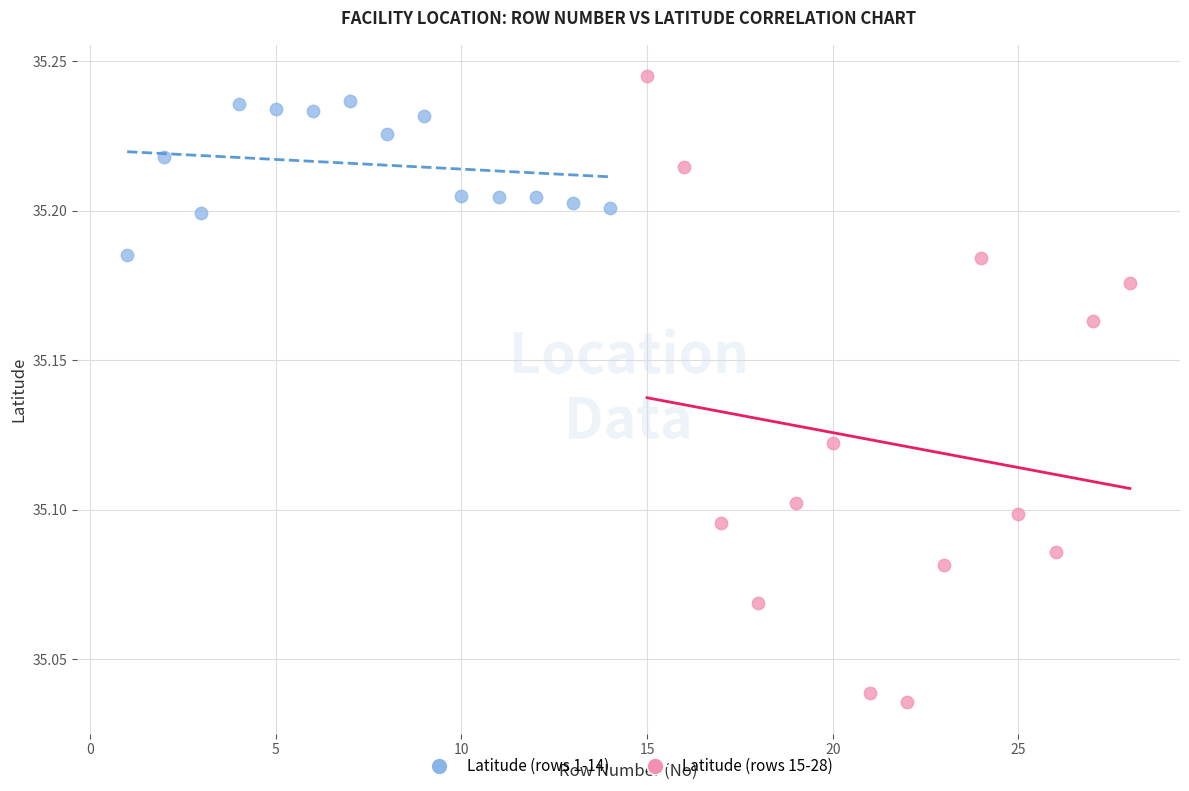

Which series has the widest spread of Y values?

Latitude (rows 15-28)